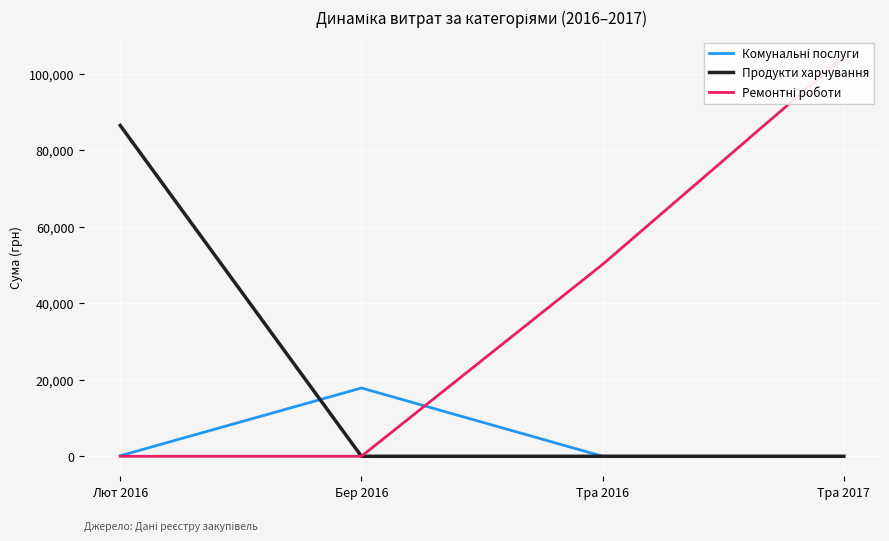

What is the highest value of the Продукти харчування series?

86449.1